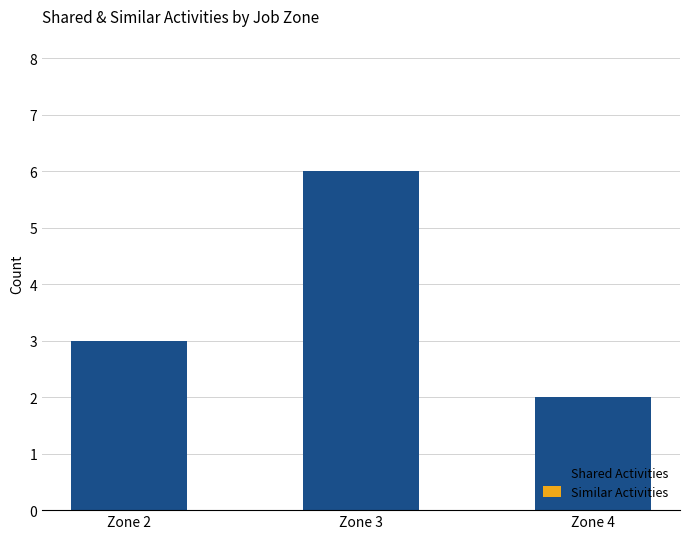

What is the greatest value displayed?

6